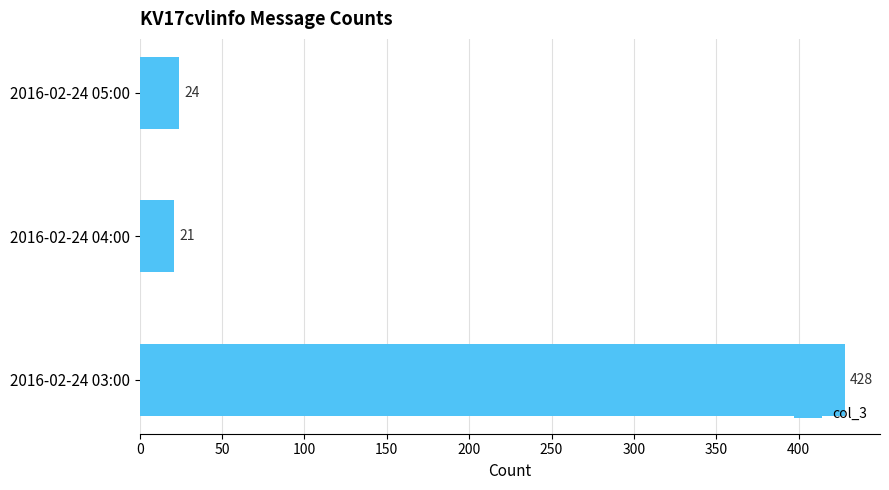

Rank the categories by value from lowest to highest.

2016-02-24 04:00, 2016-02-24 05:00, 2016-02-24 03:00